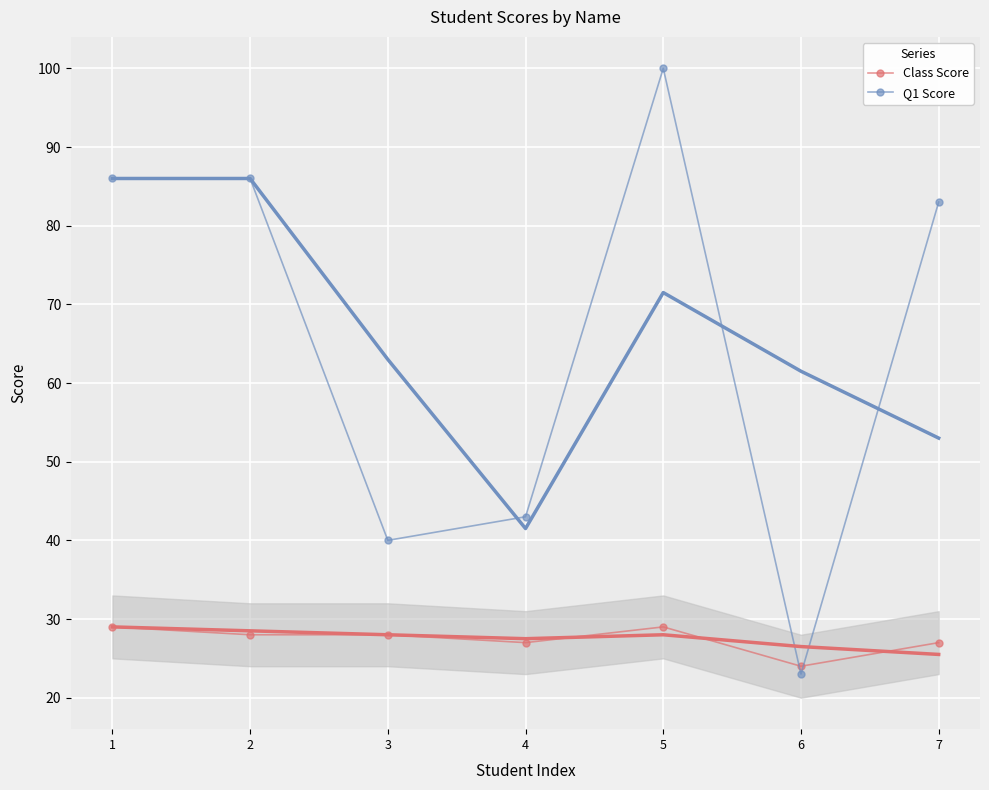

How many lines are shown in the chart?

2